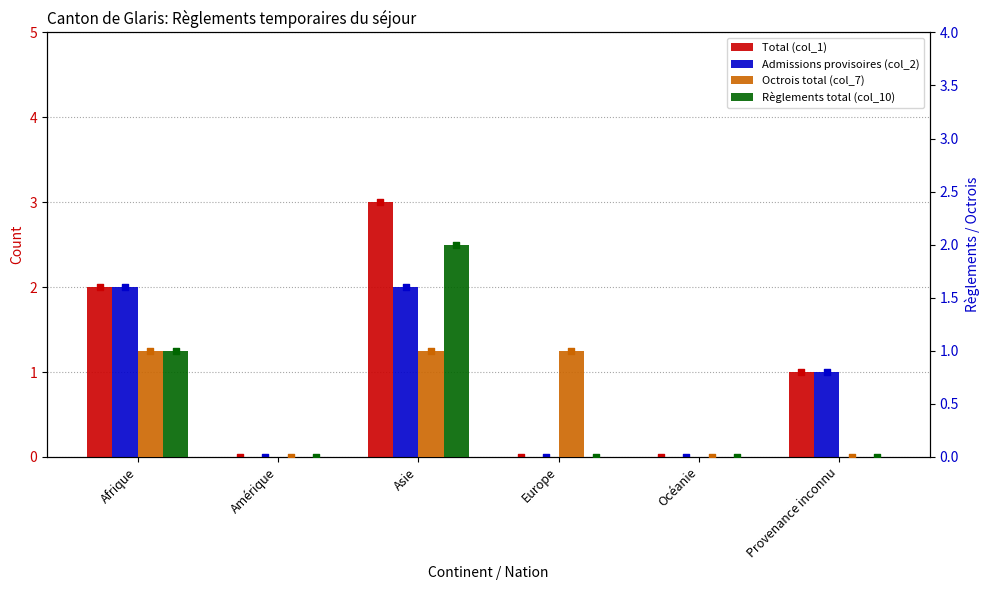

Is the value of Admissions provisoires (col_2) at Amérique greater than the value of Total (col_1) at Afrique?

No